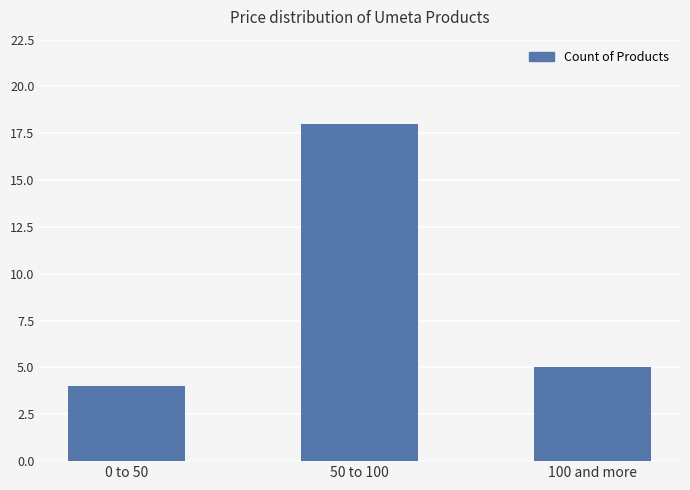

How many data points are less than 5?

1